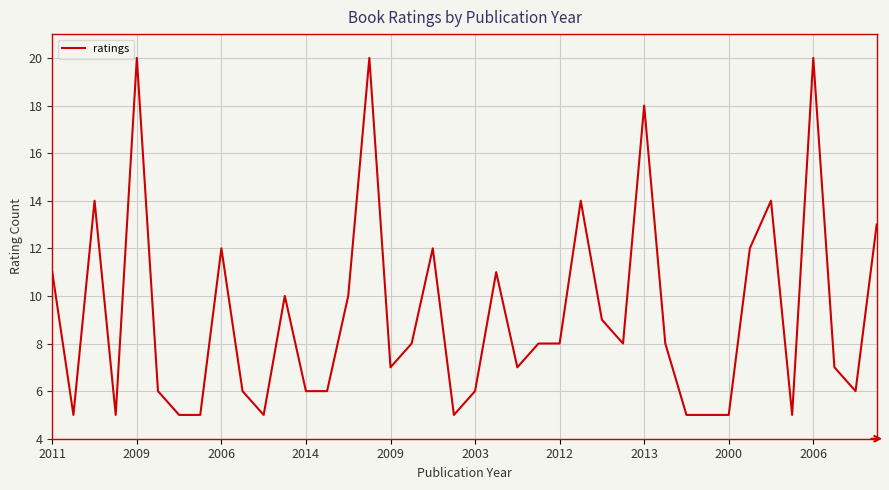

What is the maximum value shown in the chart?

20